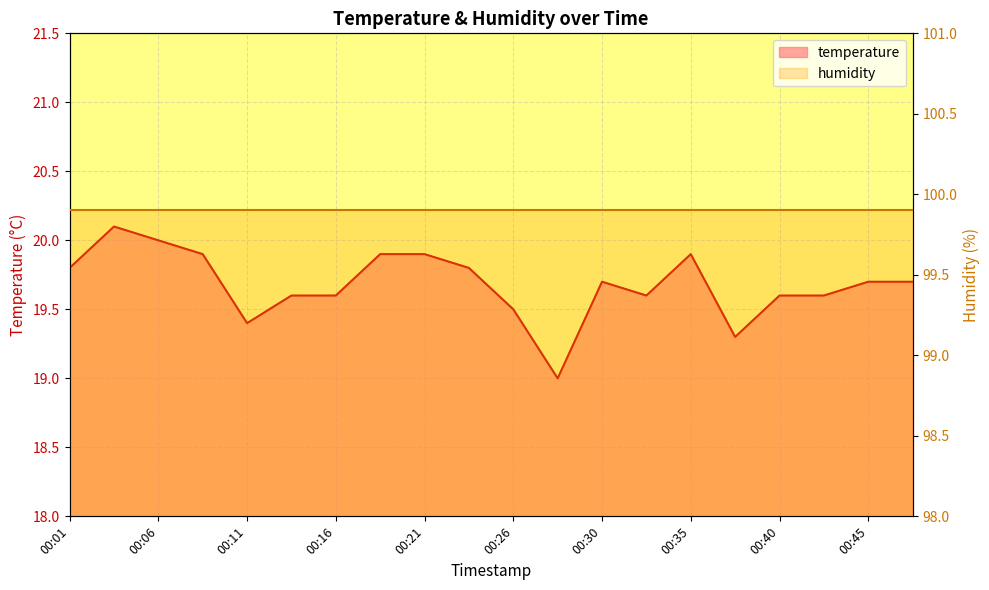

List the labels in order of value, largest first.

00:04, 00:06, 00:09, 00:18, 00:21, 00:35, 00:01, 00:23, 00:30, 00:45, 00:47, 00:13, 00:16, 00:33, 00:40, 00:43, 00:26, 00:11, 00:38, 00:28